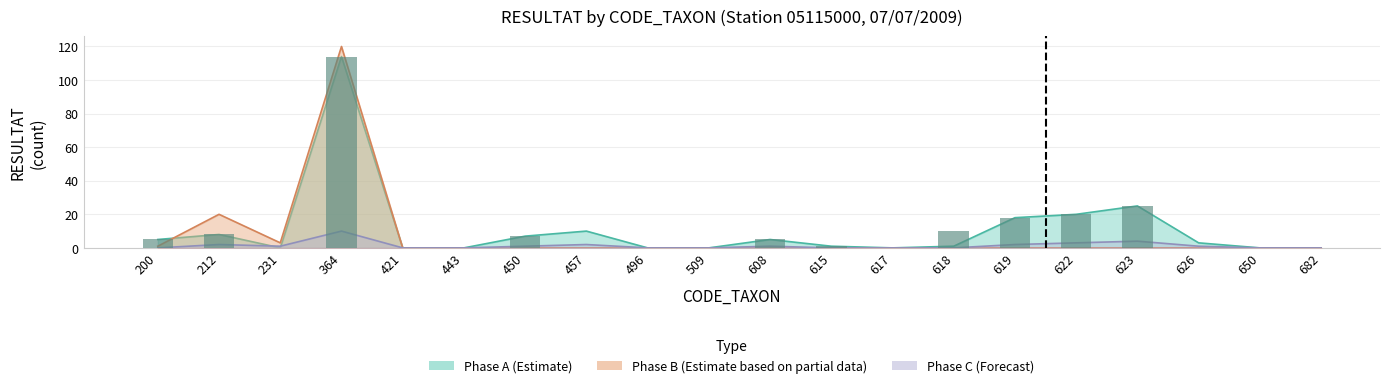

Which series changed the most between 618 and 622?

Phase A (Estimate)